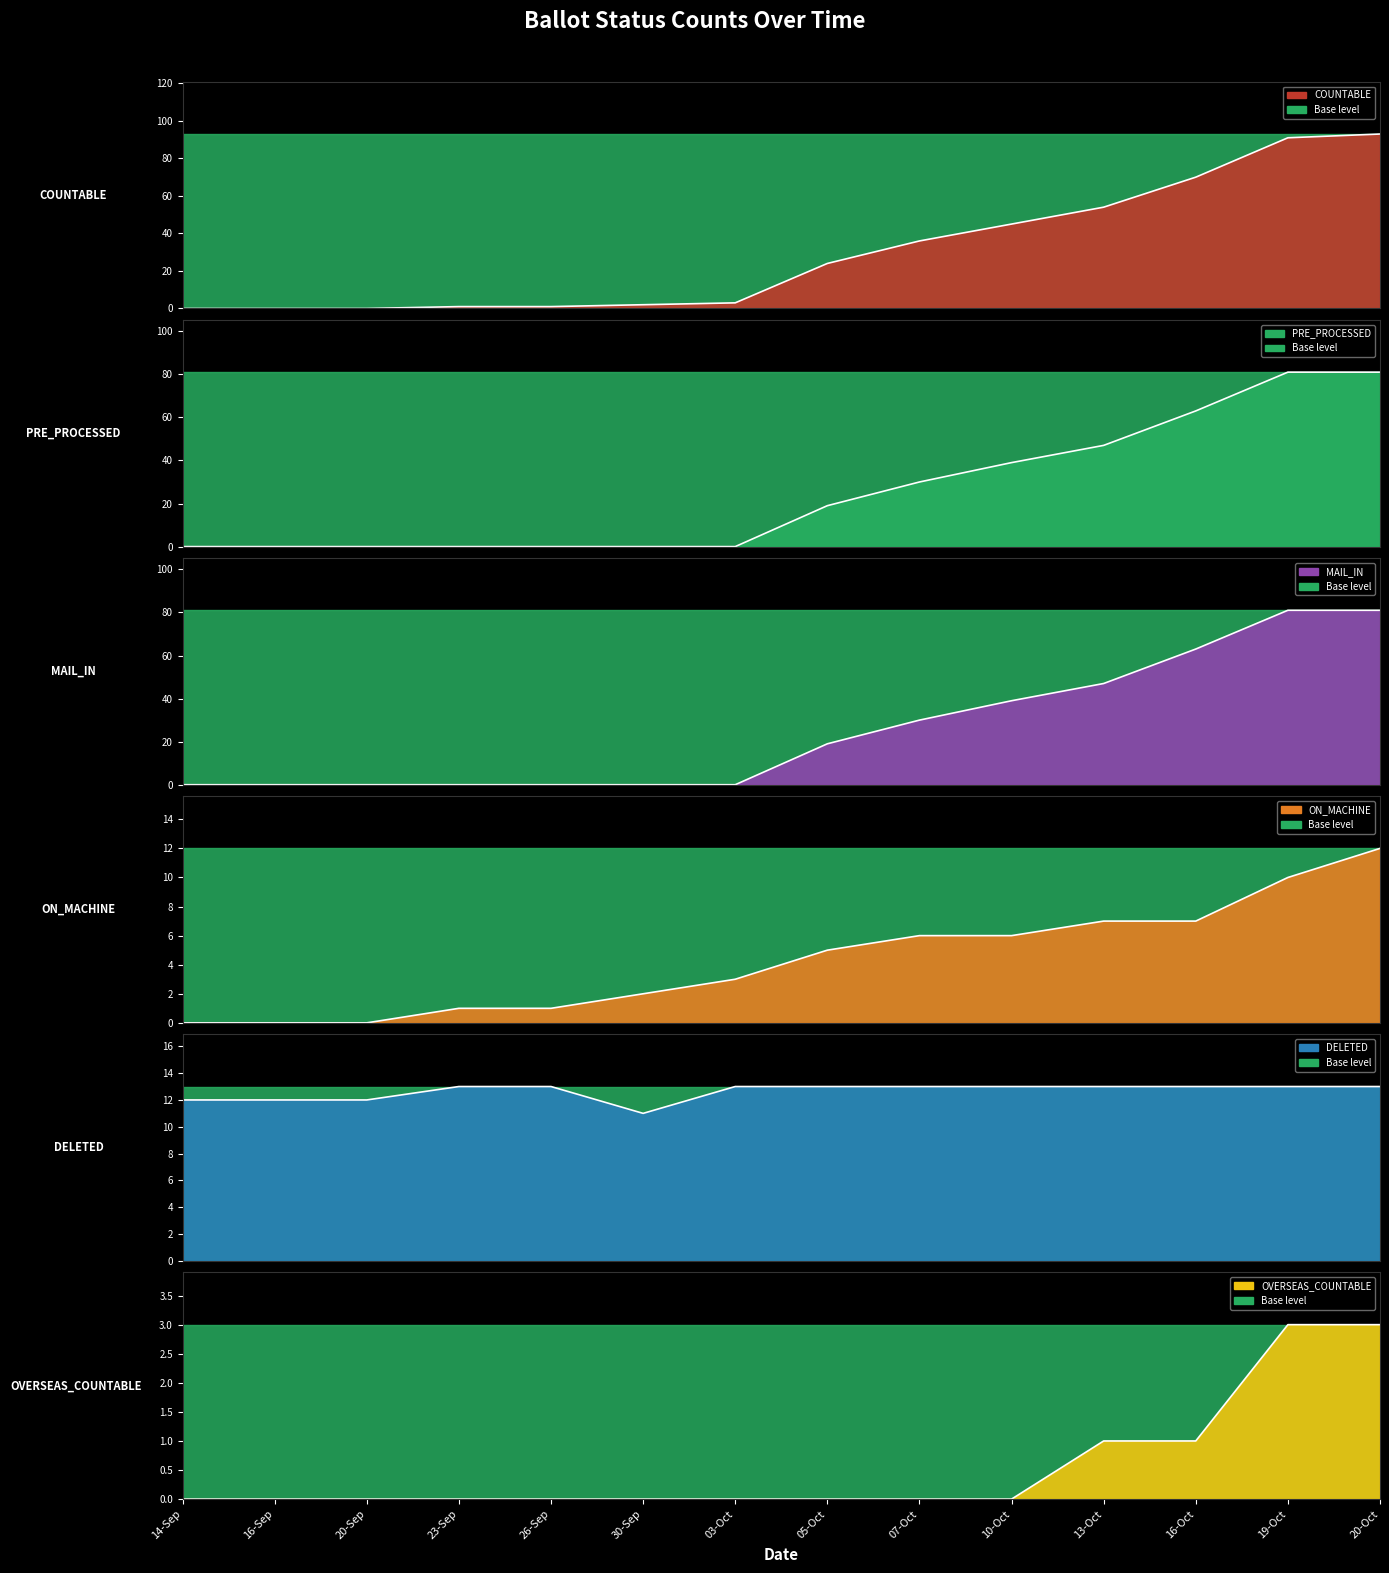

Reading left to right, what are all the values shown in this chart?

COUNTABLE: 0	0	0	1	1	2	3	24	36	45	54	70	91	93
PRE_PROCESSED: 0	0	0	0	0	0	0	19	30	39	47	63	81	81
MAIL_IN: 0	0	0	0	0	0	0	19	30	39	47	63	81	81
ON_MACHINE: 0	0	0	1	1	2	3	5	6	6	7	7	10	12
DELETED: 12	12	12	13	13	11	13	13	13	13	13	13	13	13
OVERSEAS_COUNTABLE: 0	0	0	0	0	0	0	0	0	0	1	1	3	3